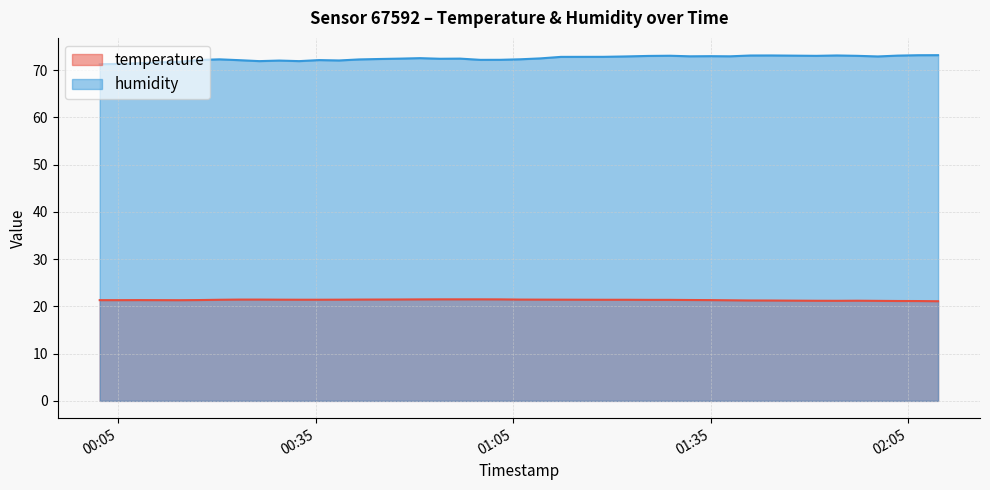

At 2023-09-19T02:03:28, list the series in order from smallest to largest.

temperature, humidity